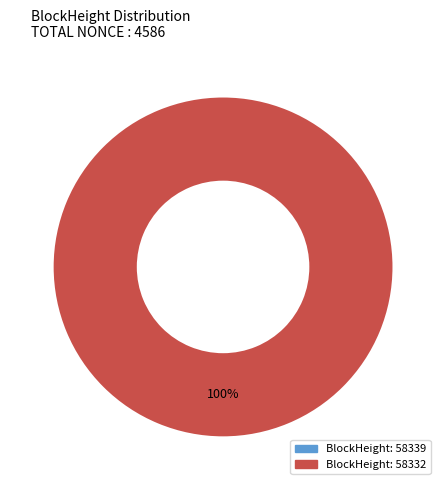

Which has a higher value, 58332 or 58339?

58332